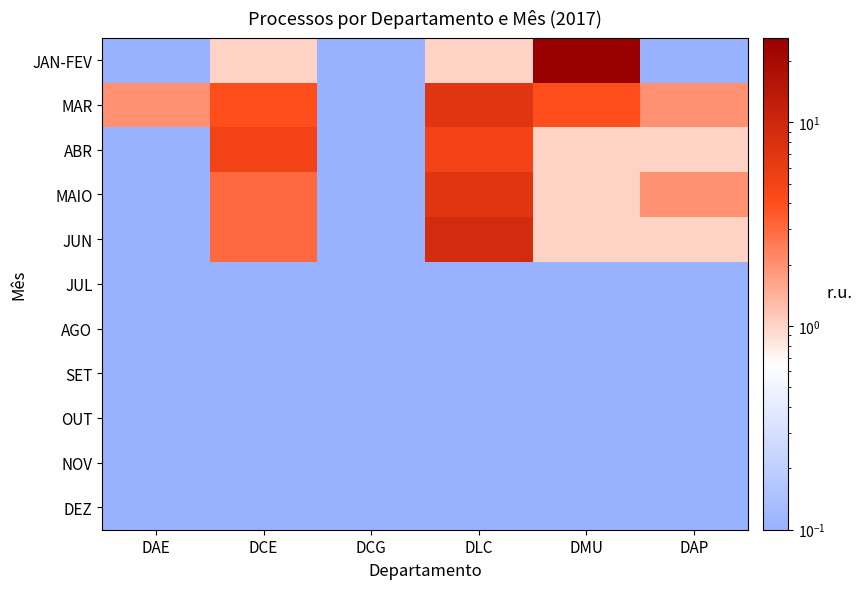

Reading right to left, transcribe all the data shown in this chart.

JAN-FEV: DAP=0.0	DMU=26.0	DLC=1.0	DCG=0.0	DCE=1.0	DAE=0.0
MAR: DAP=2.0	DMU=4.0	DLC=7.0	DCG=0.0	DCE=4.0	DAE=2.0
ABR: DAP=1.0	DMU=1.0	DLC=5.0	DCG=0.0	DCE=5.0	DAE=0.0
MAIO: DAP=2.0	DMU=1.0	DLC=7.0	DCG=0.0	DCE=3.0	DAE=0.0
JUN: DAP=1.0	DMU=1.0	DLC=9.0	DCG=0.0	DCE=3.0	DAE=0.0
JUL: DAP=0.0	DMU=0.0	DLC=0.0	DCG=0.0	DCE=0.0	DAE=0.0
AGO: DAP=0.0	DMU=0.0	DLC=0.0	DCG=0.0	DCE=0.0	DAE=0.0
SET: DAP=0.0	DMU=0.0	DLC=0.0	DCG=0.0	DCE=0.0	DAE=0.0
OUT: DAP=0.0	DMU=0.0	DLC=0.0	DCG=0.0	DCE=0.0	DAE=0.0
NOV: DAP=0.0	DMU=0.0	DLC=0.0	DCG=0.0	DCE=0.0	DAE=0.0
DEZ: DAP=0.0	DMU=0.0	DLC=0.0	DCG=0.0	DCE=0.0	DAE=0.0